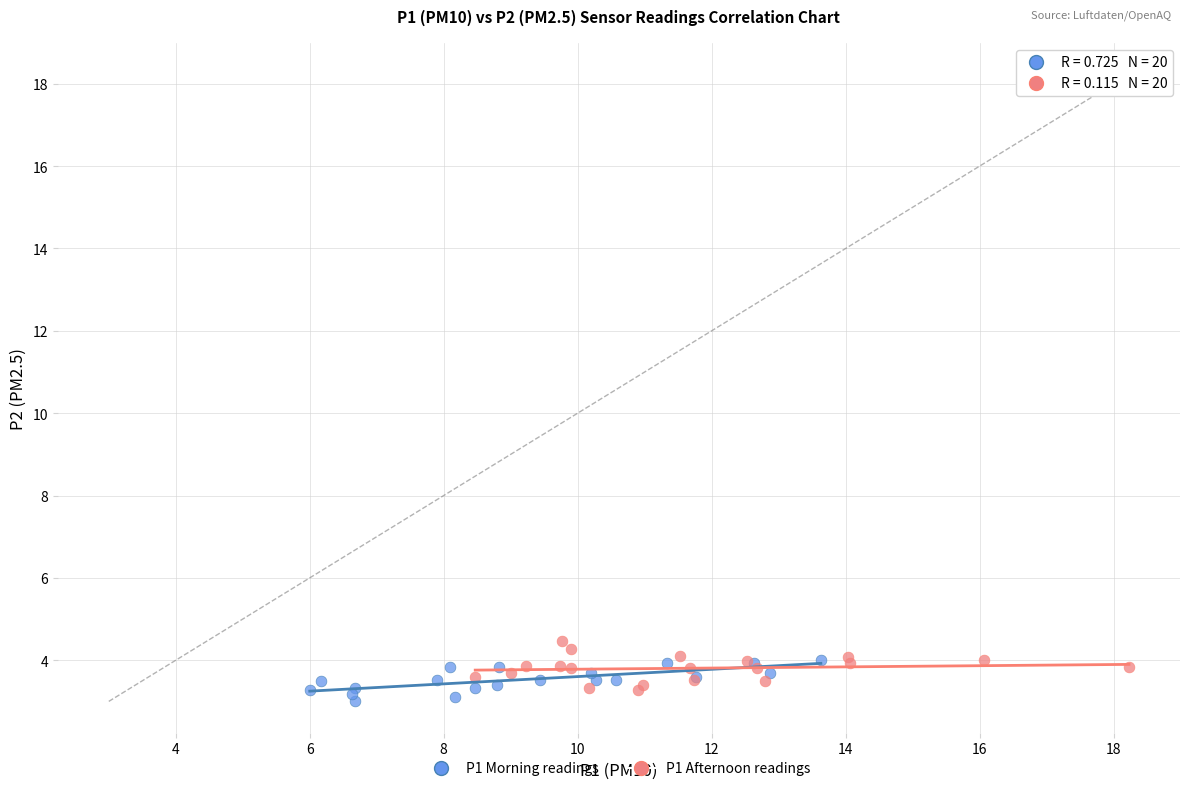

Which series contains the lowest Y value?

P1 Morning readings